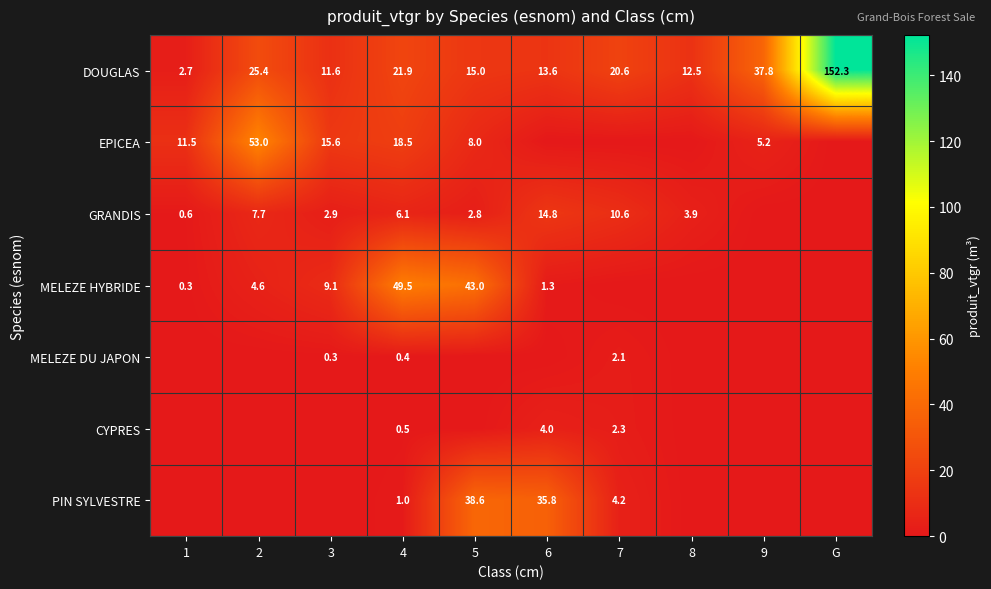

What is the sum of the DOUGLAS values at 6 and 3?

25.2